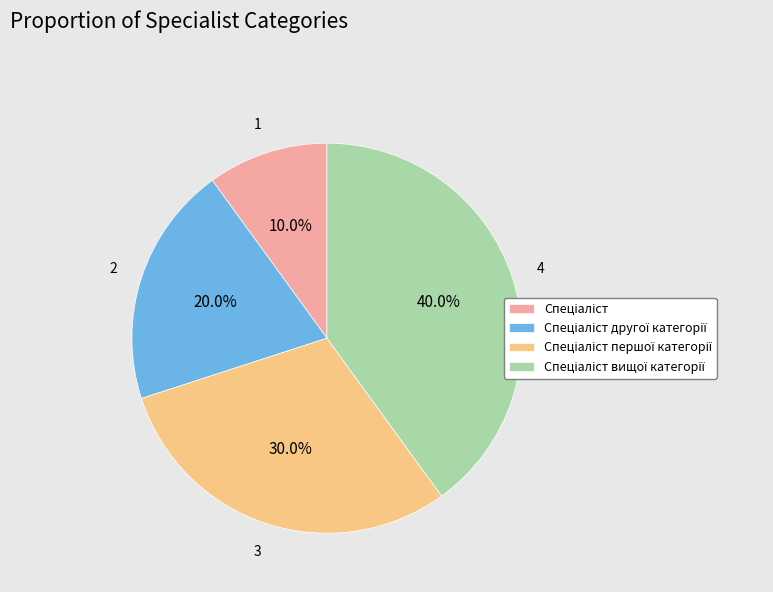

How many segments does this pie chart have?

4